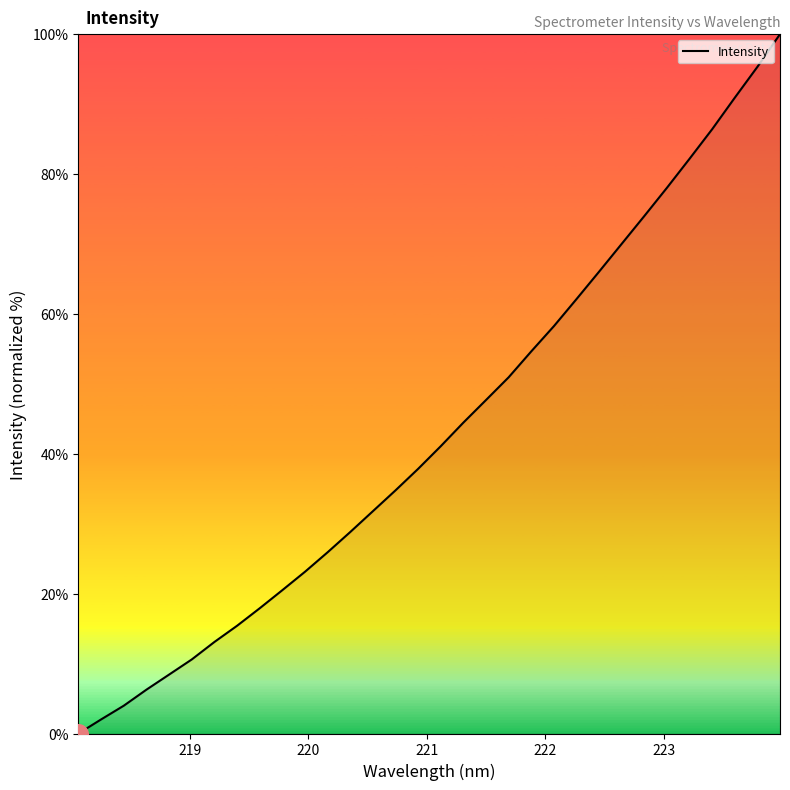

What is the greatest value displayed?

100.0